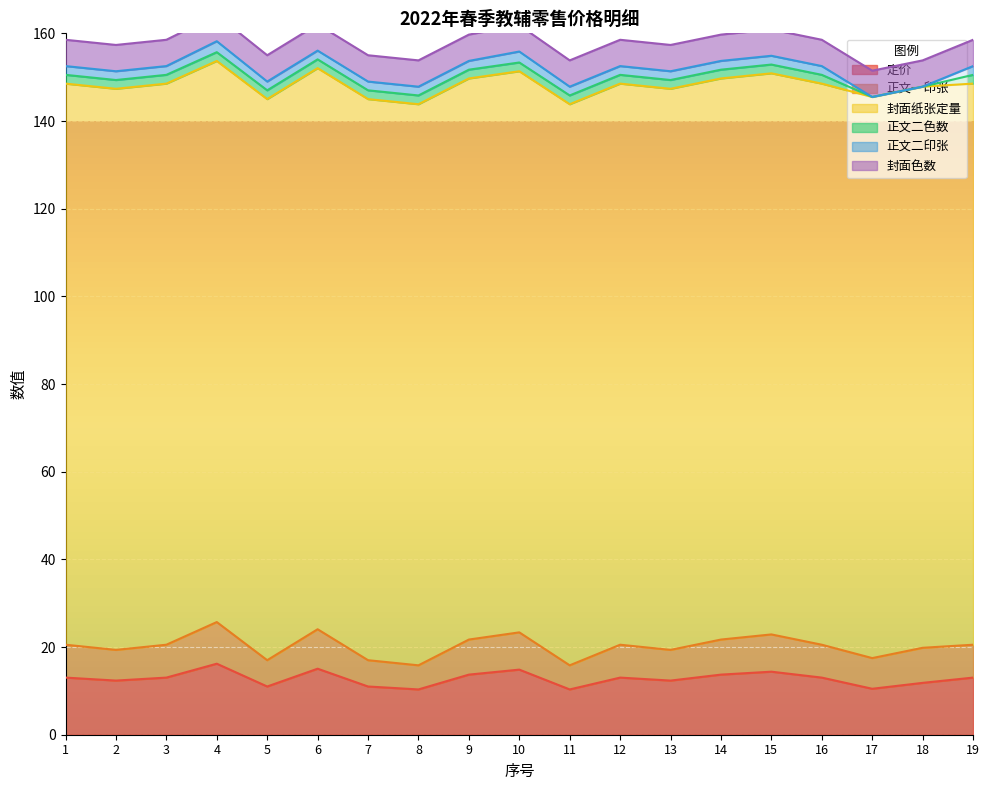

What is the value of the 定价 point at the 9th from the left?

13.7